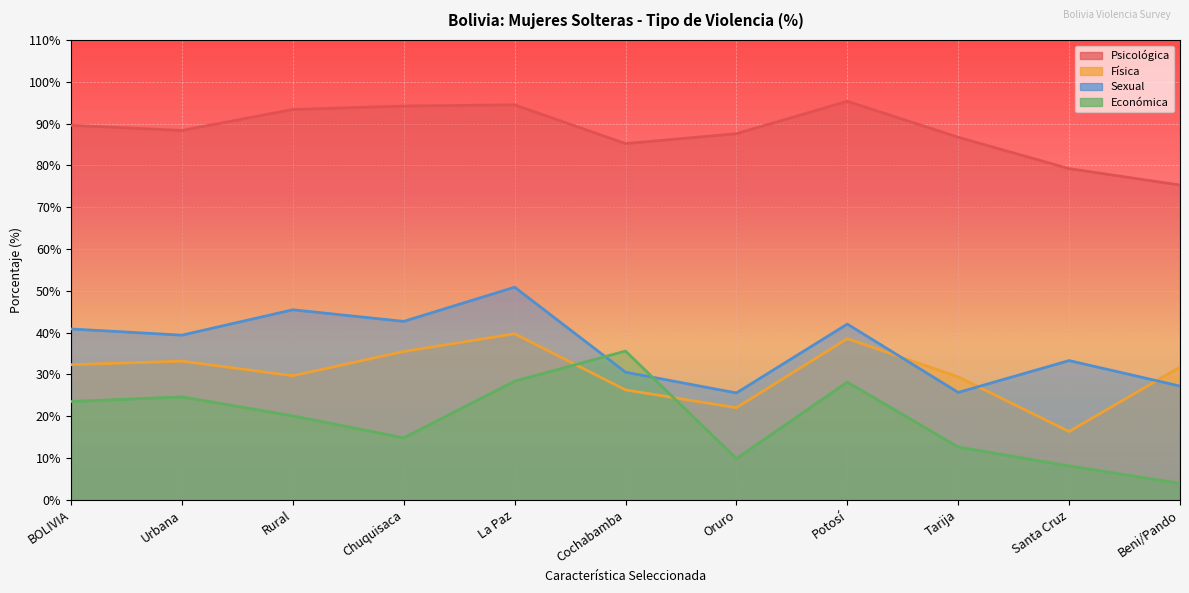

Which series has the largest total across all categories?

Psicológica